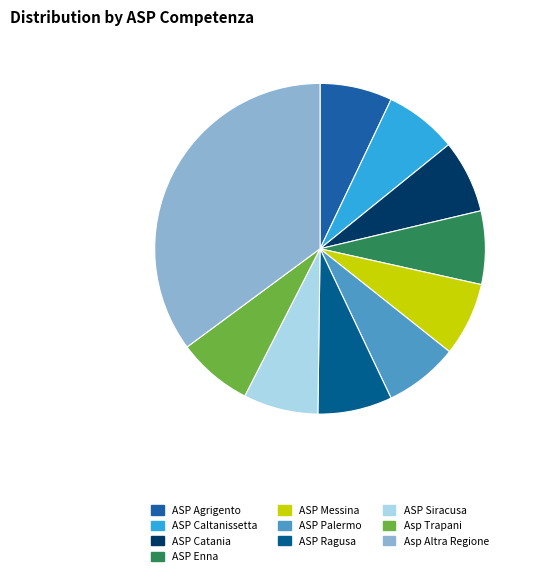

What portion of the pie excludes Asp Altra Regione?

64.9%